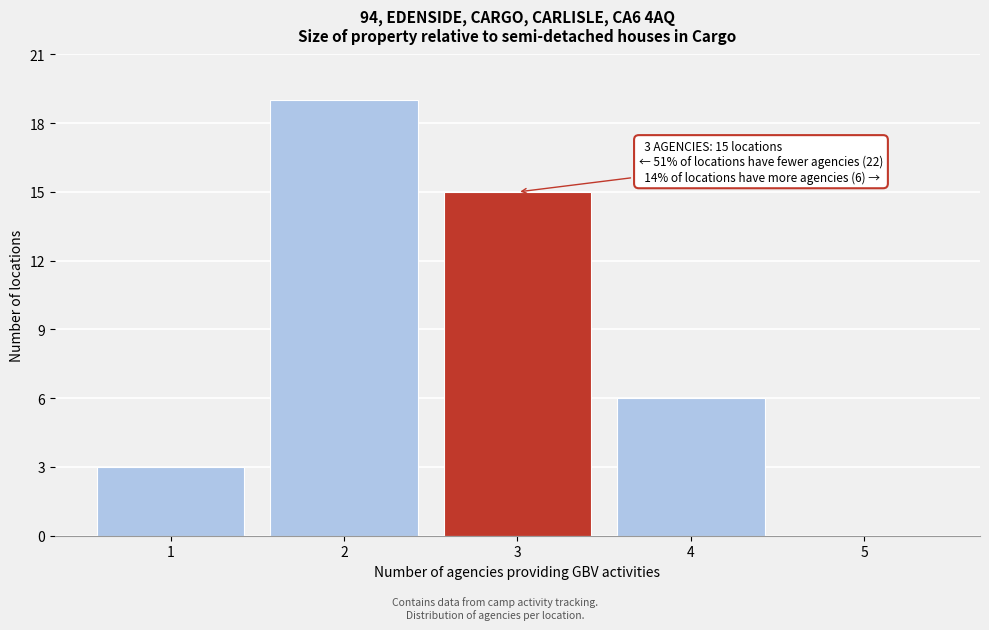

Which range on the x-axis has the tallest bar?

1.5 to 2.5